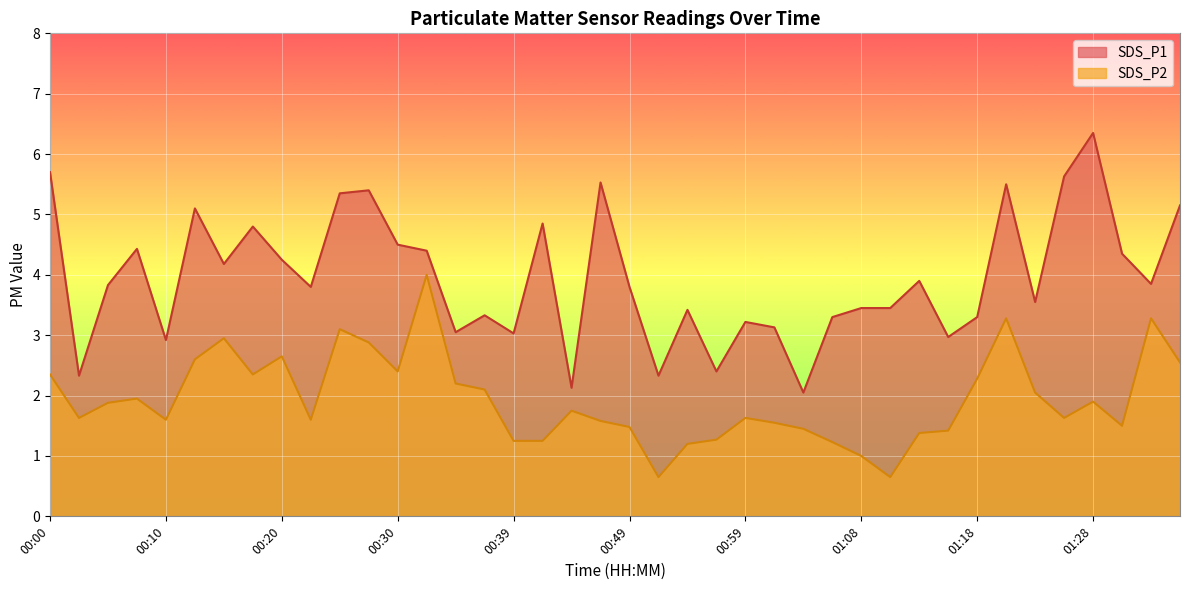

Reading left to right, transcribe all the data shown in this chart.

SDS_P1: 00:00=5.7	00:03=2.3	00:05=3.8	00:08=4.4	00:10=2.9	00:13=5.1	00:15=4.2	00:17=4.8	00:20=4.2	00:22=3.8	00:25=5.3	00:27=5.4	00:30=4.5	00:32=4.4	00:34=3.0	00:37=3.3	00:39=3.0	00:42=4.8	00:44=2.1	00:46=5.5	00:49=3.8	00:51=2.3	00:54=3.4	00:56=2.4	00:59=3.2	01:01=3.1	01:03=2.0	01:06=3.3	01:08=3.5	01:11=3.5	01:13=3.9	01:16=3.0	01:18=3.3	01:20=5.5	01:23=3.5	01:25=5.6	01:28=6.3	01:30=4.3	01:33=3.9	01:35=5.2
SDS_P2: 00:00=2.4	00:03=1.6	00:05=1.9	00:08=1.9	00:10=1.6	00:13=2.6	00:15=3.0	00:17=2.4	00:20=2.6	00:22=1.6	00:25=3.1	00:27=2.9	00:30=2.4	00:32=4.0	00:34=2.2	00:37=2.1	00:39=1.2	00:42=1.2	00:44=1.8	00:46=1.6	00:49=1.5	00:51=0.7	00:54=1.2	00:56=1.3	00:59=1.6	01:01=1.6	01:03=1.4	01:06=1.2	01:08=1.0	01:11=0.7	01:13=1.4	01:16=1.4	01:18=2.3	01:20=3.3	01:23=2.0	01:25=1.6	01:28=1.9	01:30=1.5	01:33=3.3	01:35=2.5